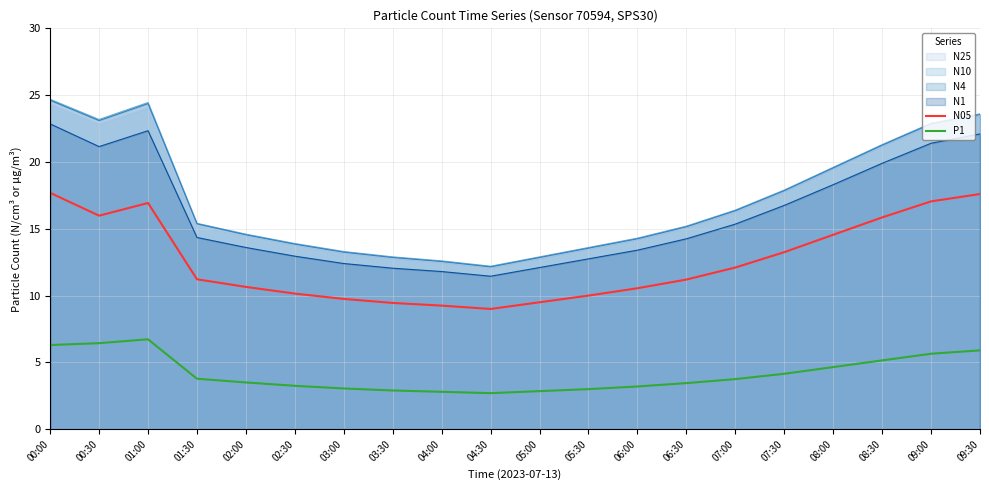

Which category has the lowest value across all series?

04:30